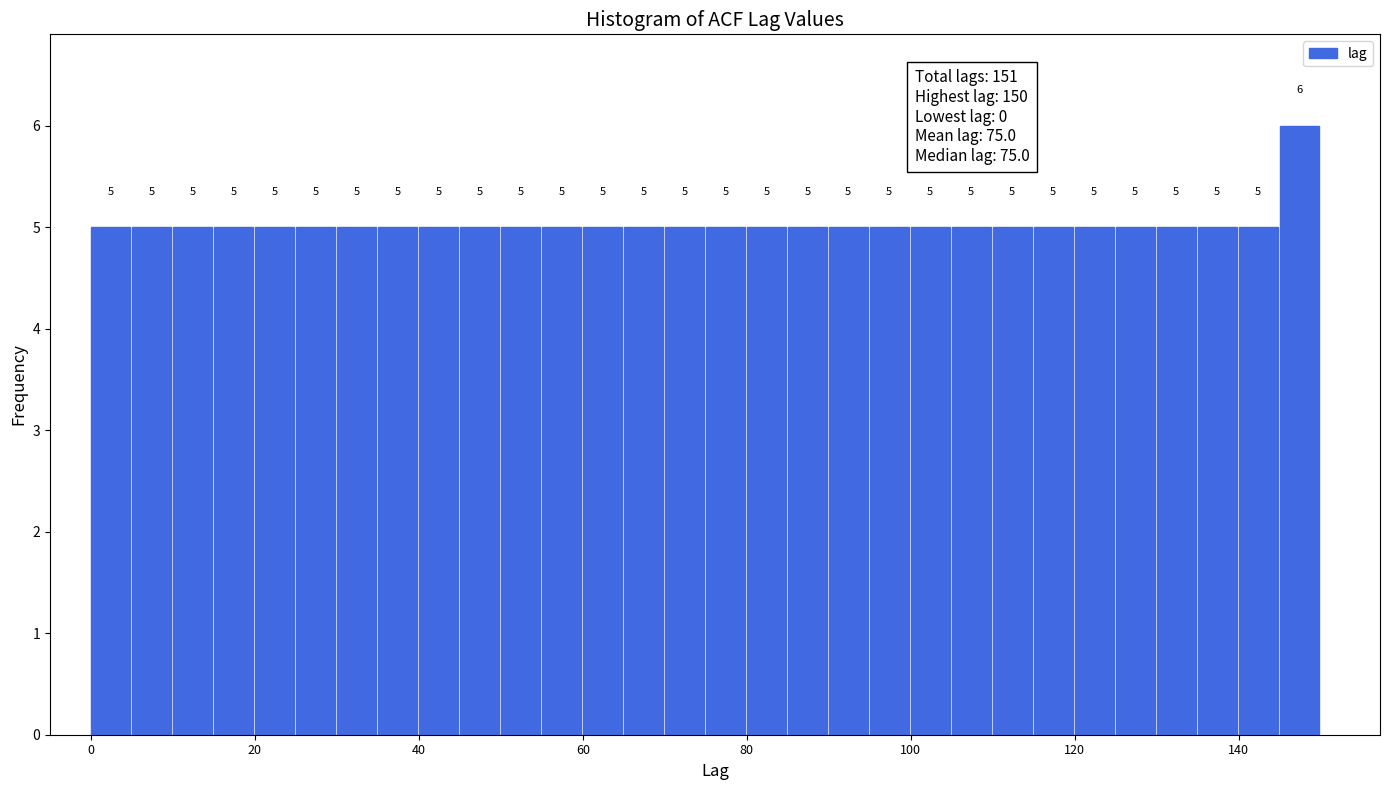

Around what value on the x-axis is the tallest bar? Give the approximate position of its centre, as read against the axis.

148